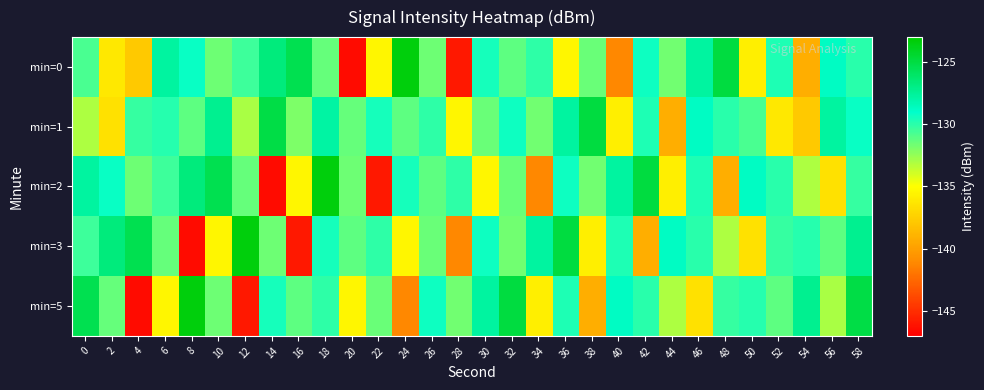

Reading left to right, list all the values displayed in this chart.

min=0: 0=-130.7	2=-136.2	4=-137.8	6=-127.7	8=-129.2	10=-131.6	12=-130.5	14=-126.7	16=-125.4	18=-131.4	20=-146.5	22=-135.4	24=-123.4	26=-131.6	28=-145.9	30=-129.5	32=-131.2	34=-130.1	36=-135.4	38=-131.4	40=-141.2	42=-129.4	44=-131.7	46=-127.8	48=-124.9	50=-135.8	52=-129.7	54=-139.2	56=-128.8	58=-130.0
min=1: 0=-133.1	2=-136.6	4=-130.2	6=-129.9	8=-131.2	10=-127.3	12=-133.0	14=-125.1	16=-132.0	18=-127.8	20=-131.4	22=-129.5	24=-131.2	26=-130.1	28=-135.4	30=-131.4	32=-129.4	34=-131.7	36=-127.8	38=-124.9	40=-135.8	42=-129.7	44=-139.2	46=-128.8	48=-130.0	50=-130.7	52=-136.2	54=-137.8	56=-127.7	58=-129.2
min=2: 0=-127.7	2=-129.2	4=-131.6	6=-130.5	8=-126.7	10=-125.4	12=-131.4	14=-146.5	16=-135.4	18=-123.4	20=-131.6	22=-145.9	24=-129.5	26=-131.2	28=-130.1	30=-135.4	32=-131.4	34=-141.2	36=-129.4	38=-131.7	40=-127.8	42=-124.9	44=-135.8	46=-129.7	48=-139.2	50=-128.8	52=-130.0	54=-133.1	56=-136.6	58=-130.2
min=3: 0=-130.5	2=-126.7	4=-125.4	6=-131.4	8=-146.5	10=-135.4	12=-123.4	14=-131.6	16=-145.9	18=-129.5	20=-131.2	22=-130.1	24=-135.4	26=-131.4	28=-141.2	30=-129.4	32=-131.7	34=-127.8	36=-124.9	38=-135.8	40=-129.7	42=-139.2	44=-128.8	46=-130.0	48=-133.1	50=-136.6	52=-130.2	54=-129.9	56=-131.2	58=-127.3
min=5: 0=-125.4	2=-131.4	4=-146.5	6=-135.4	8=-123.4	10=-131.6	12=-145.9	14=-129.5	16=-131.2	18=-130.1	20=-135.4	22=-131.4	24=-141.2	26=-129.4	28=-131.7	30=-127.8	32=-124.9	34=-135.8	36=-129.7	38=-139.2	40=-128.8	42=-130.0	44=-133.1	46=-136.6	48=-130.2	50=-129.9	52=-131.2	54=-127.3	56=-133.0	58=-125.1